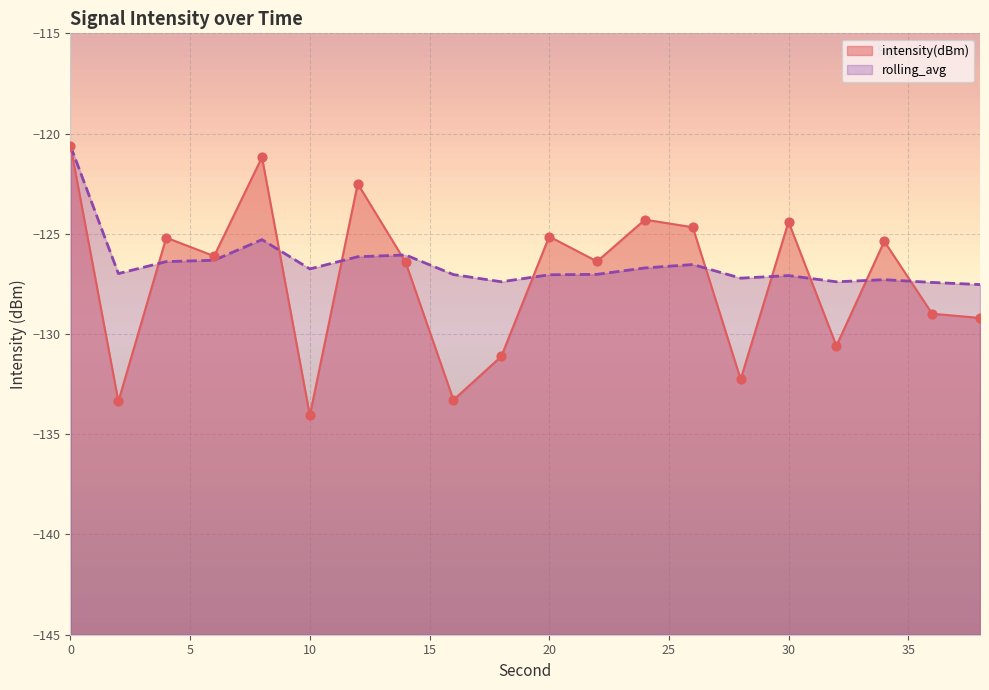

Which series reaches the minimum Y coordinate?

intensity(dBm)